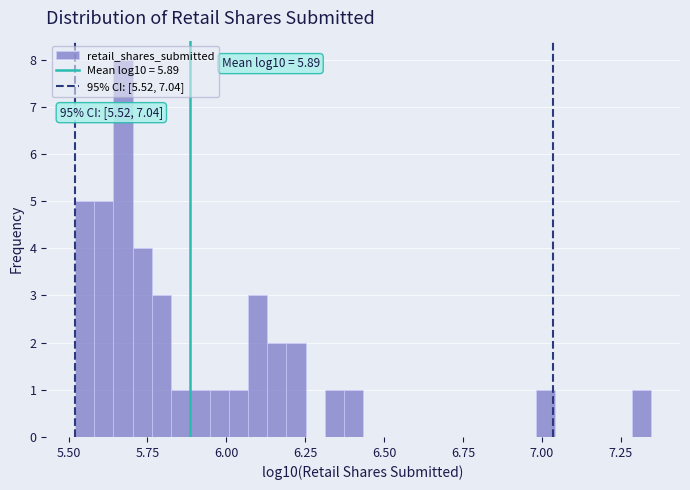

Around what value on the x-axis is the tallest bar? Give the approximate position of its centre, as read against the axis.

5.65